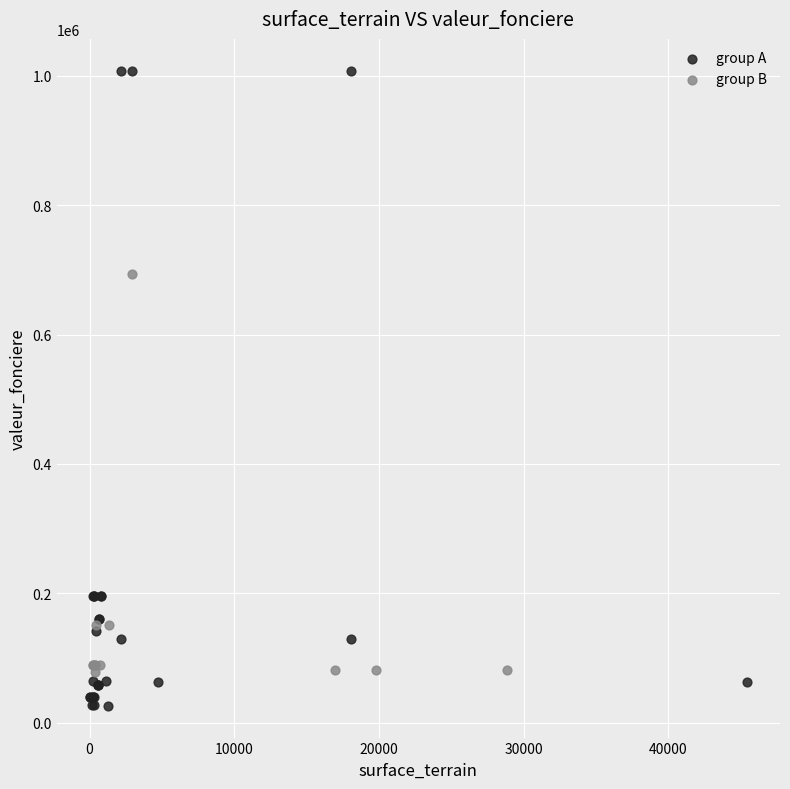

Which series has the largest Y range (max minus min)?

group A